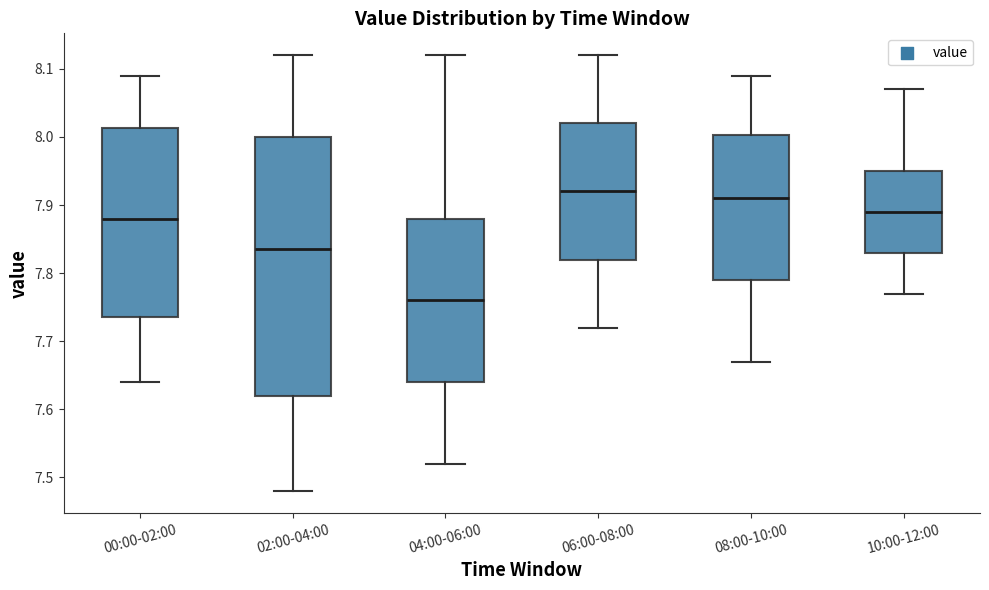

Comparing the boxes themselves (not the whiskers), which one is the tallest?

02:00-04:00